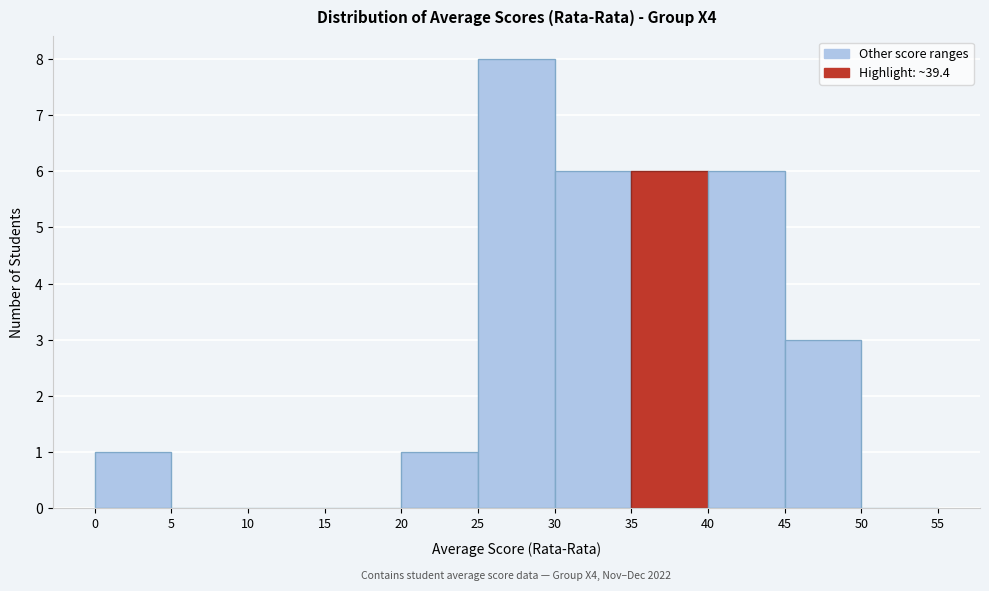

Over which range of the x-axis is the bar tallest?

25 to 30